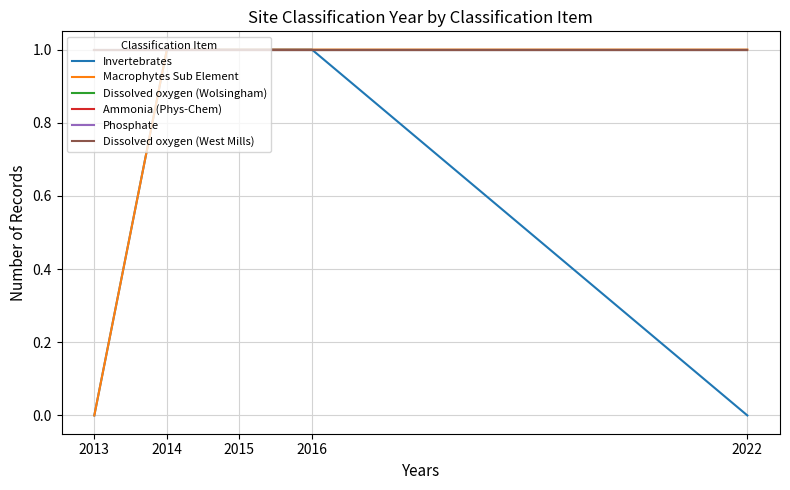

Is this an area chart (filled region under the line)?

No